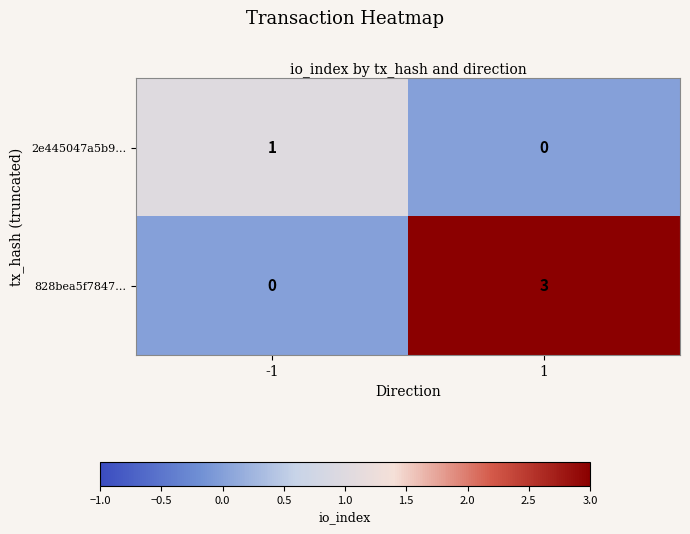

The 828bea5f7847… series shows 3 at 1. True or false?

True